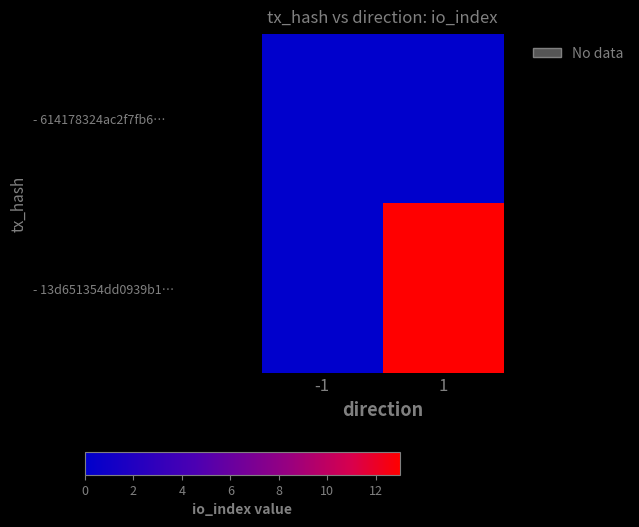

Rank the series by their maximum value, from lowest to highest.

- 614178324ac2f7fb6…, - 13d651354dd0939b1…